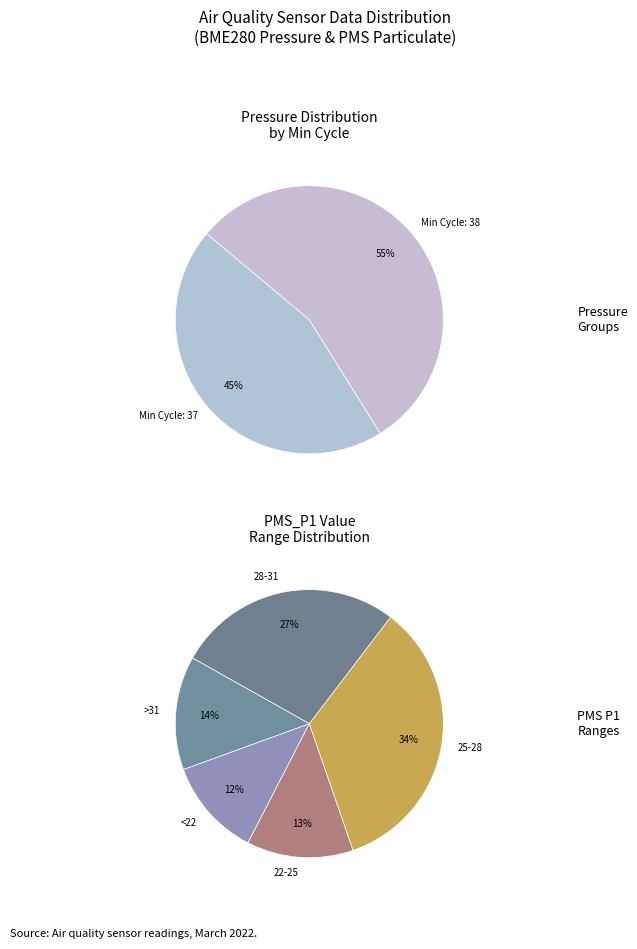

True or false: 37 accounts for 1% of the total.

False